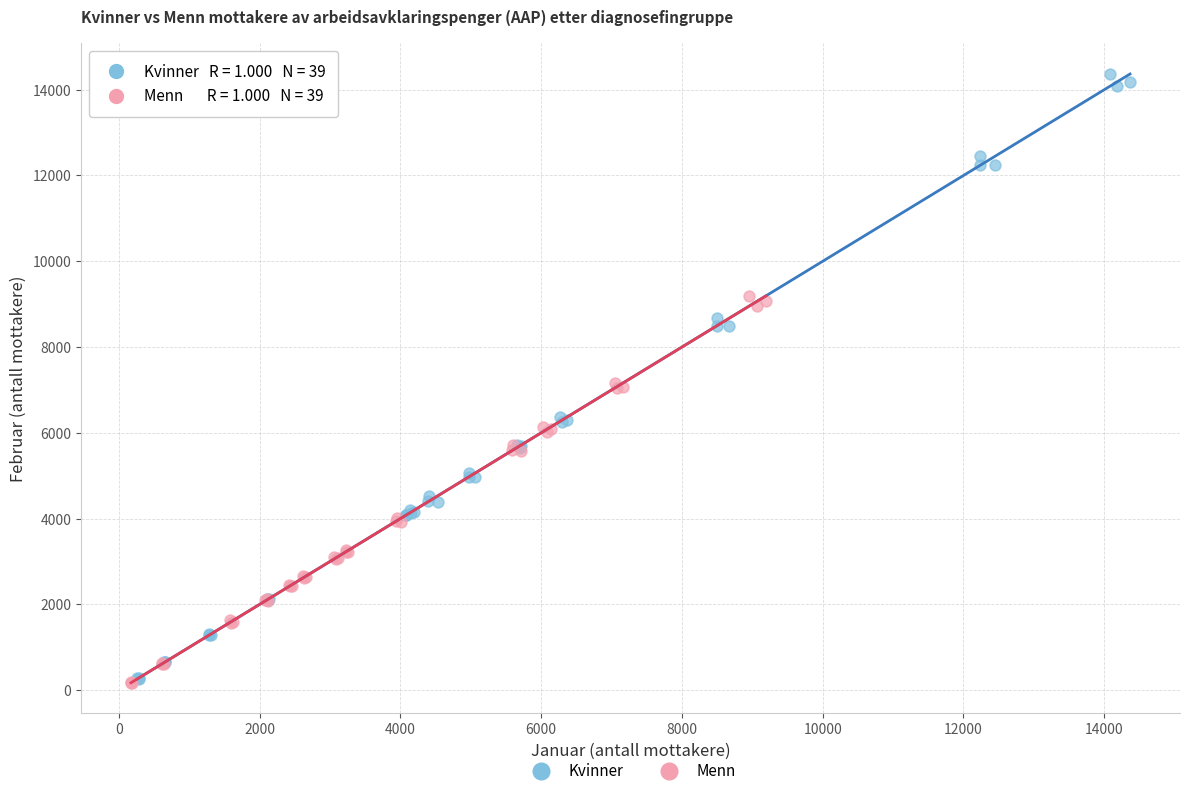

Which series has the widest spread of Y values?

Kvinner